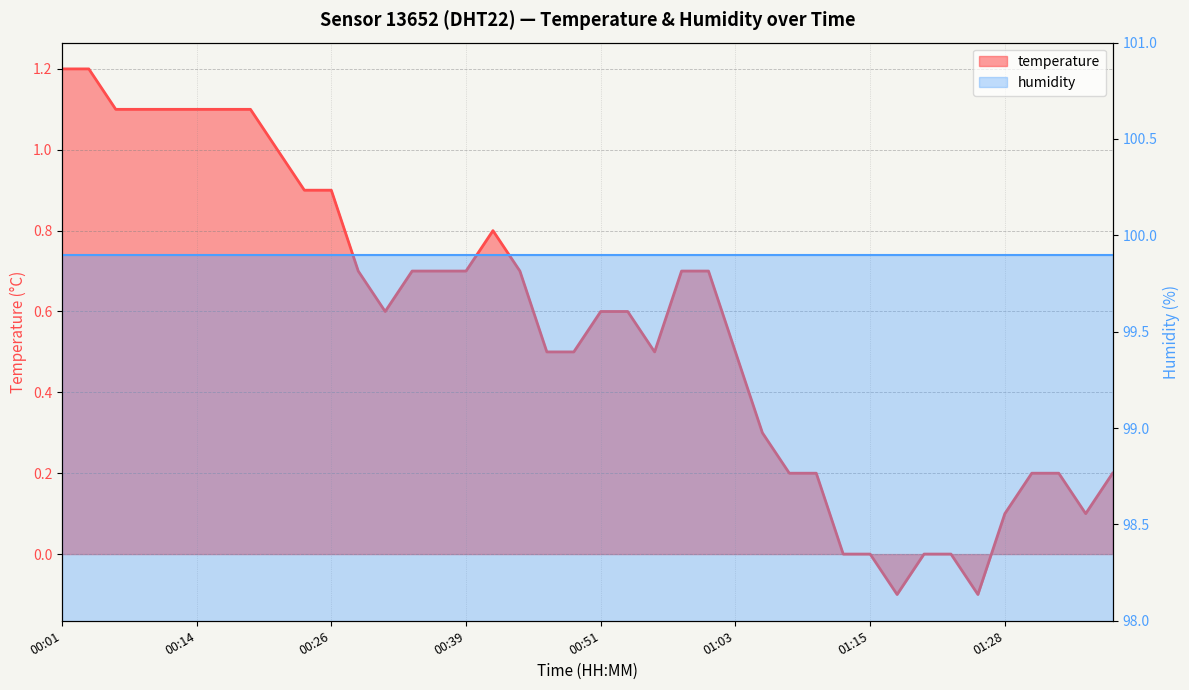

What position from the right is 01:28?

5